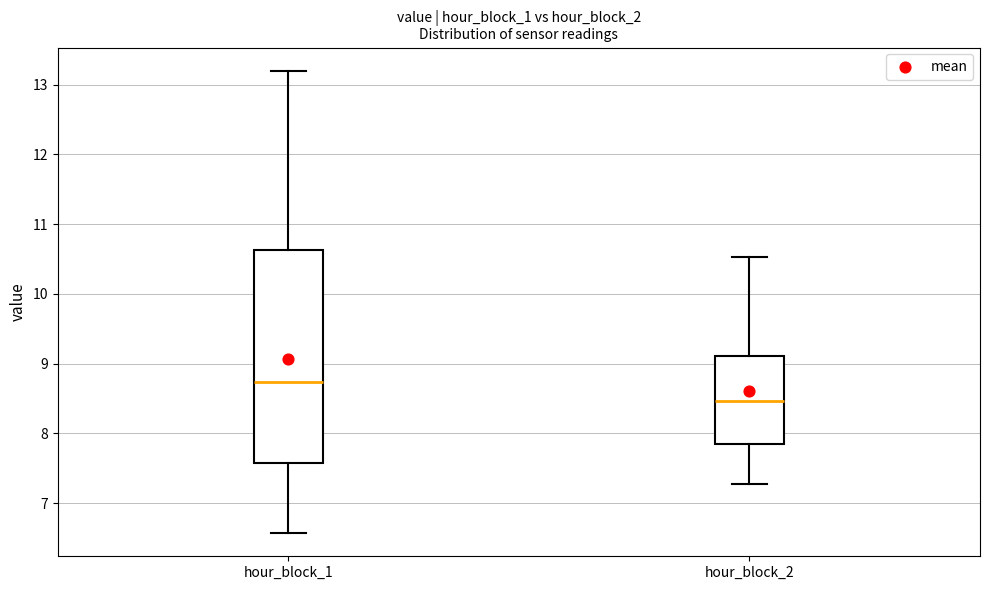

Comparing the boxes themselves (not the whiskers), which one is the tallest?

hour_block_1